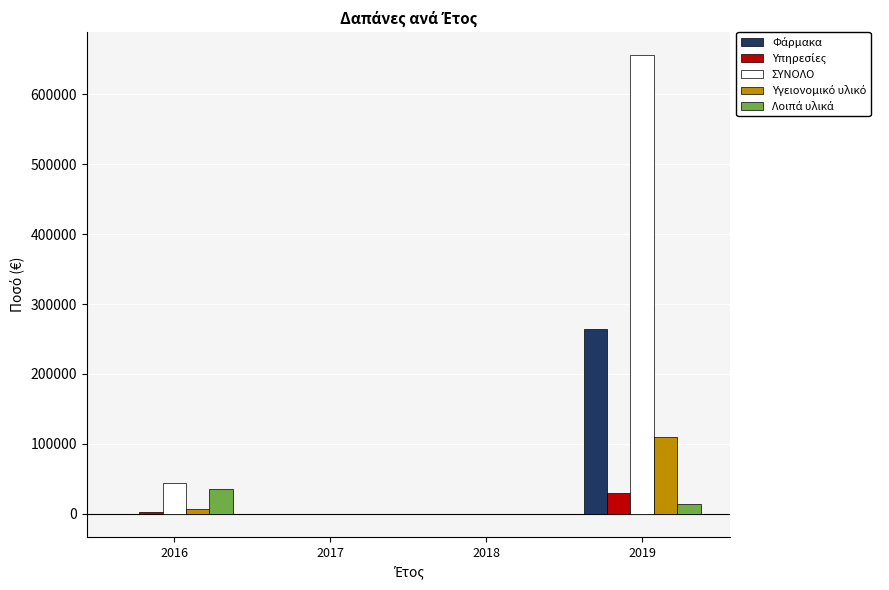

The ΣΥΝΟΛΟ series shows 280.8 at 2017. True or false?

True